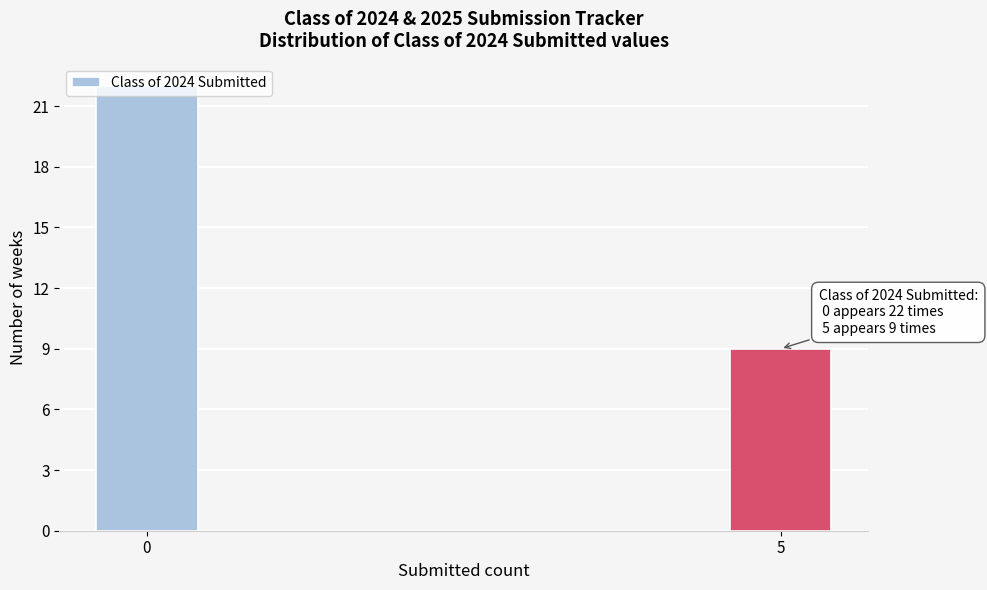

Is it true that the value at 0 is 22?

True